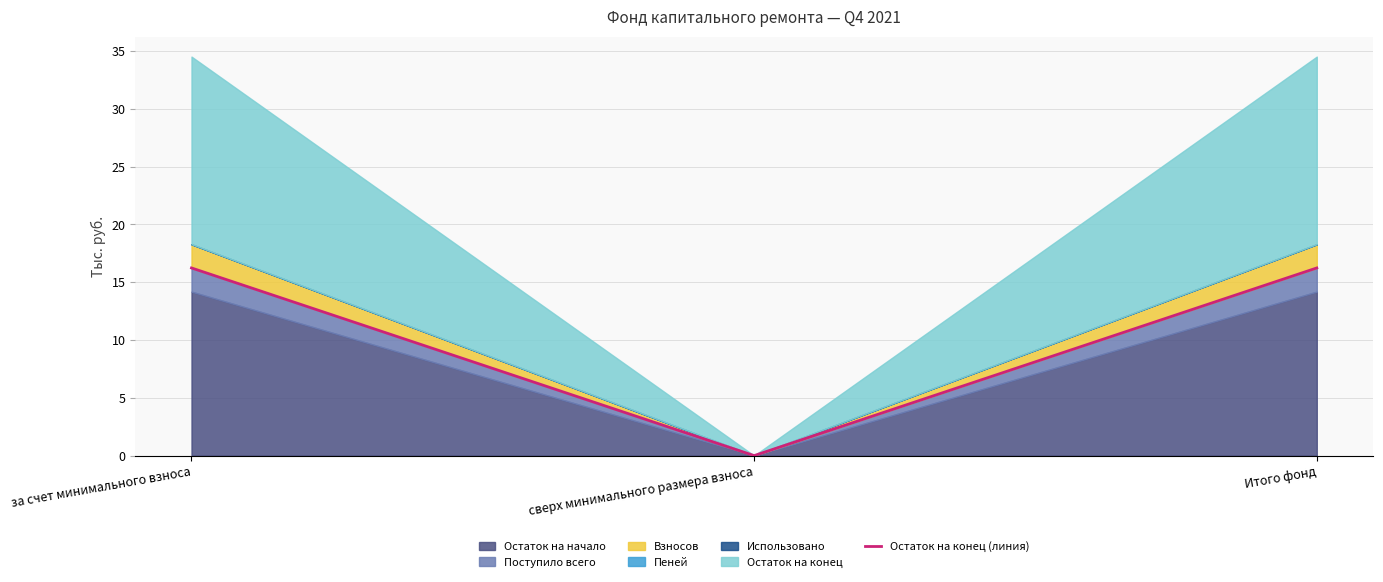

Which label corresponds to the smallest value in the chart?

сверх минимального размера взноса